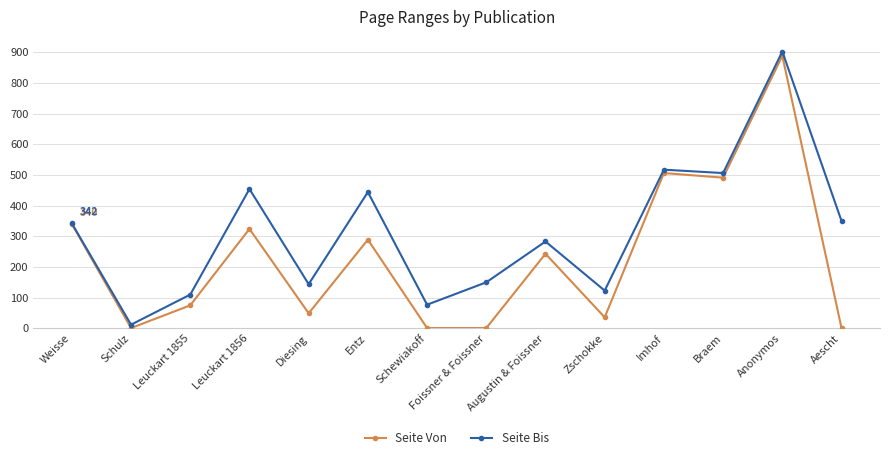

Count the number of categories in the chart.

14